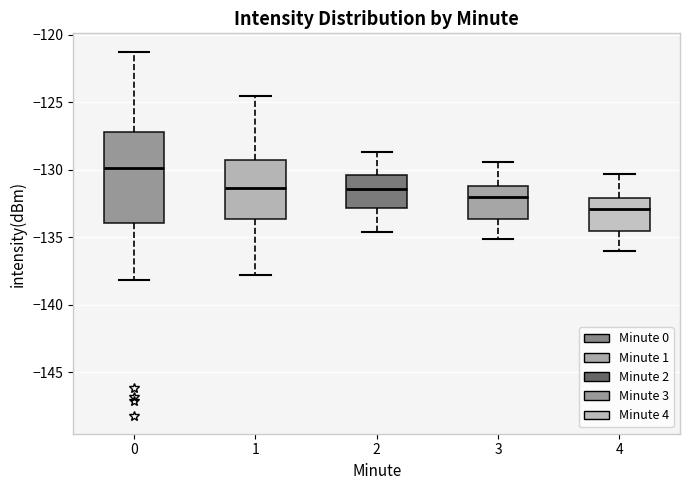

Where does the upper whisker of the box at x = 4 end on the y-axis? The values are not printed on the chart, so give them approximately, as read against the axis.

-130.5